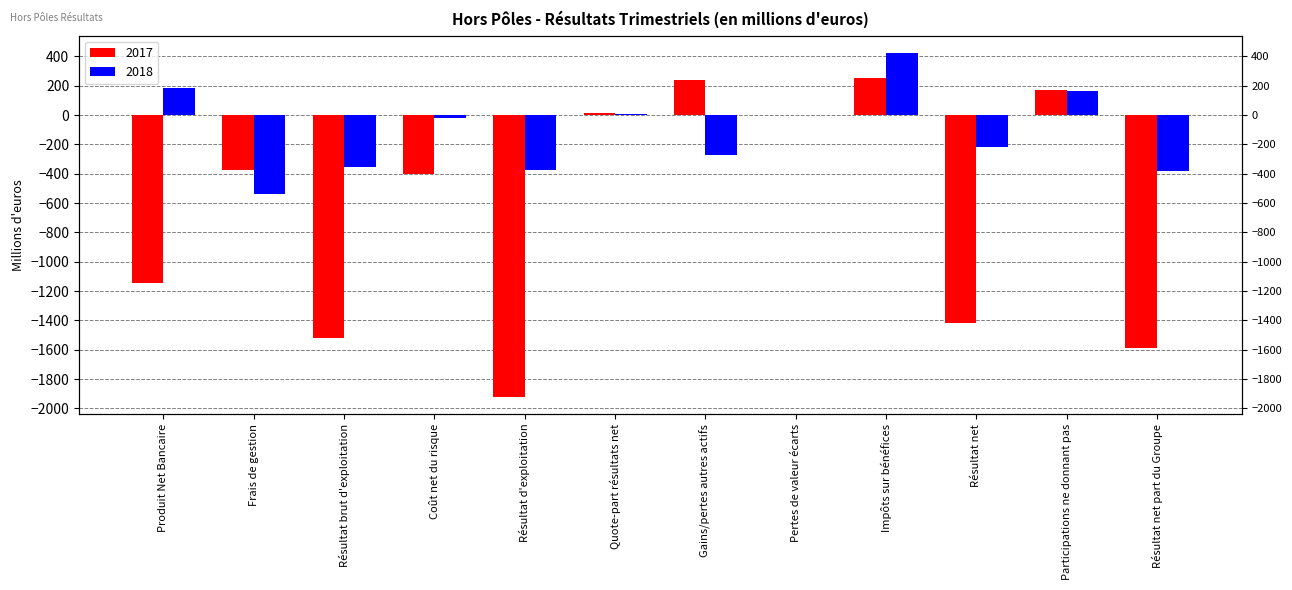

What is the difference between the highest and lowest values at Impôts sur bénéfices?

175